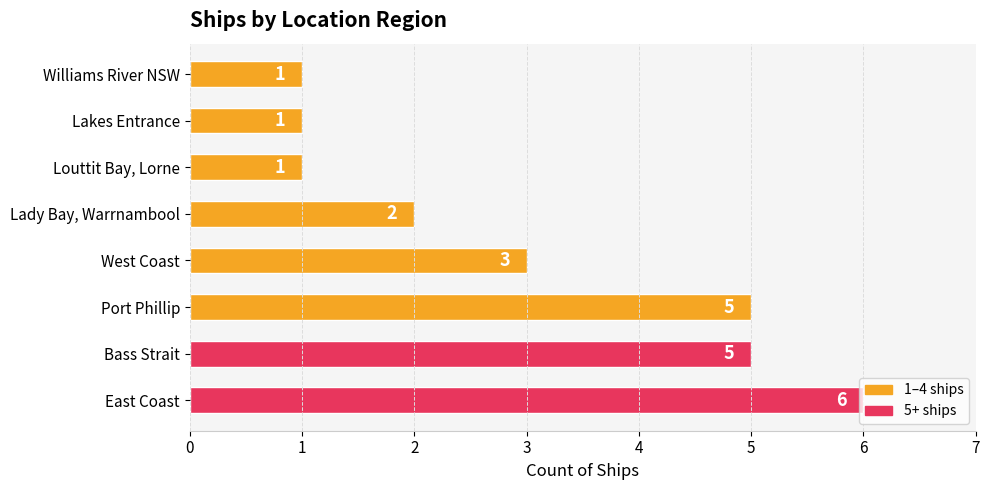

The value at Lakes Entrance is 2. True or false?

False